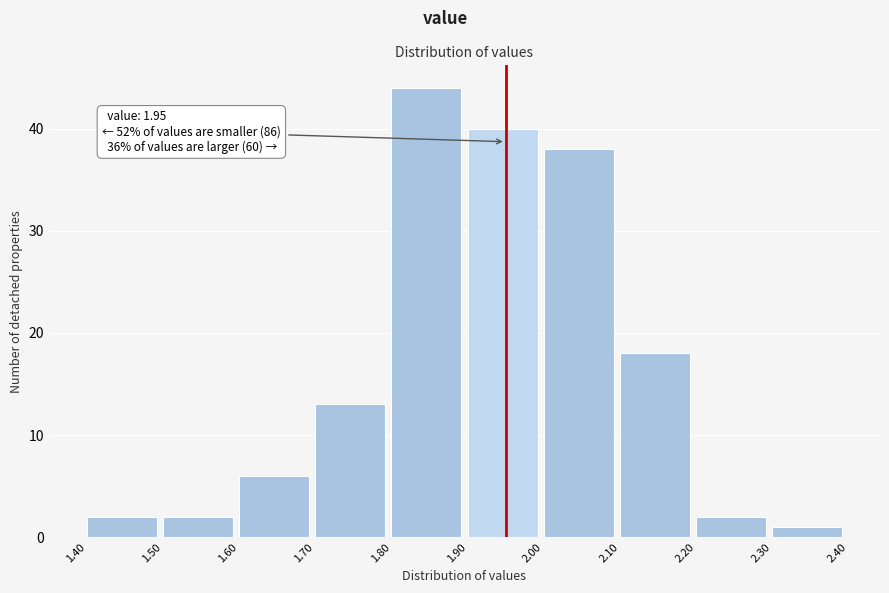

Which range on the x-axis has the tallest bar?

1.80 to 1.90